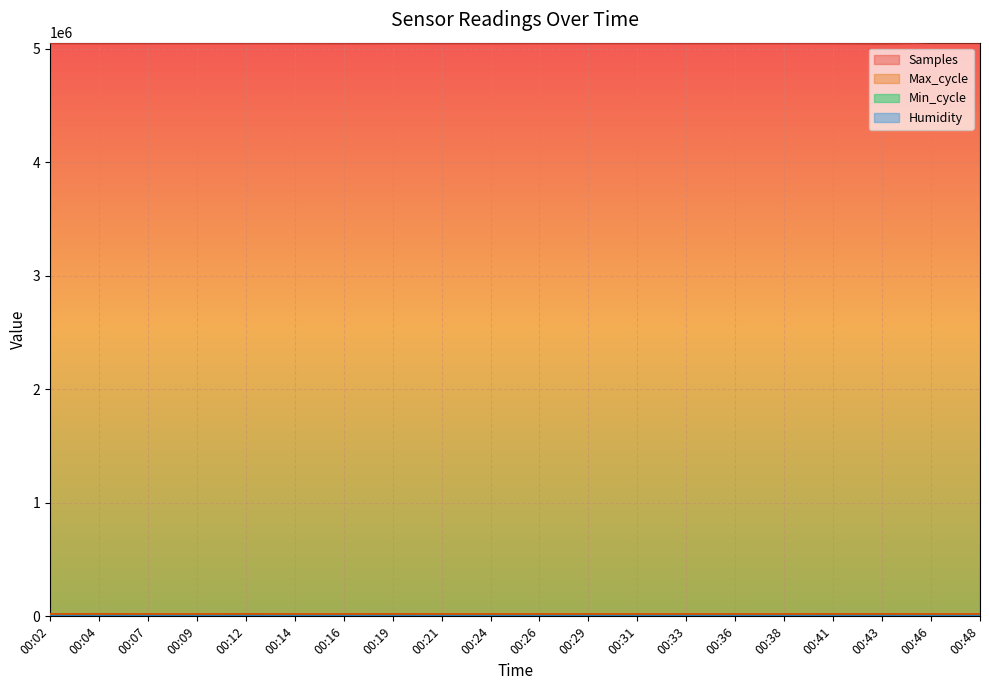

At which label does Max_cycle first exceed 19920?

00:04